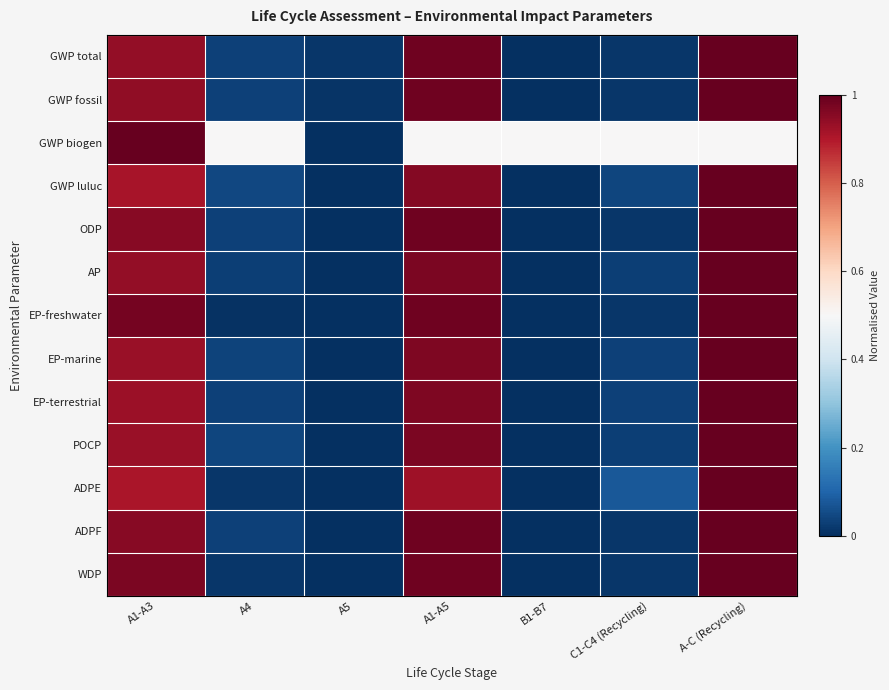

Between A-C (Recycling) and C1-C4 (Recycling), which is larger?

A-C (Recycling)